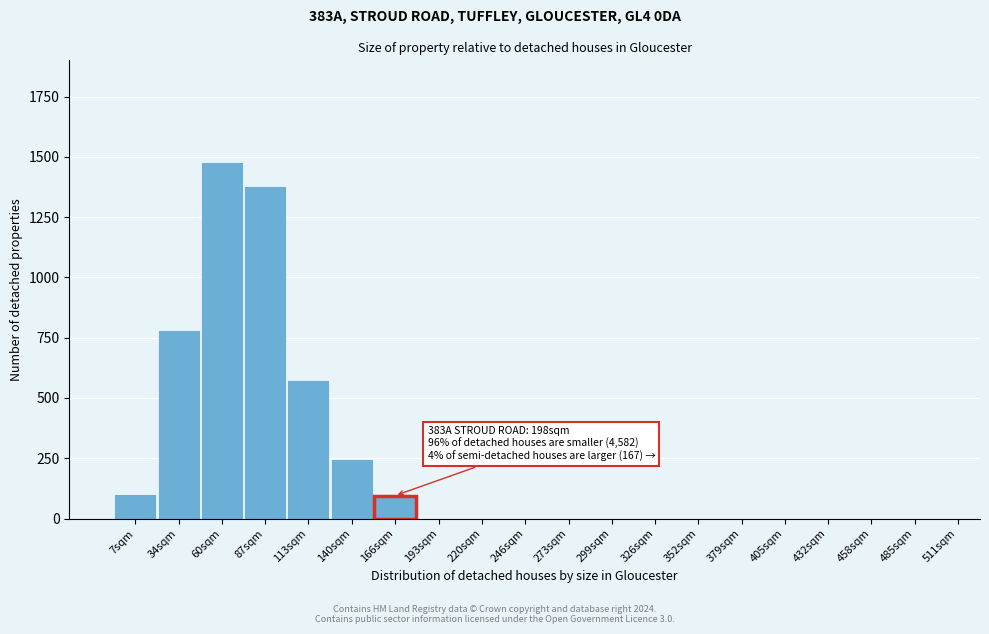

Reading left to right, list all the values displayed in this chart.

7sqm=100	34sqm=780	60sqm=1480	87sqm=1380	113sqm=575	140sqm=245	193sqm=0	220sqm=0	246sqm=0	273sqm=0	299sqm=0	326sqm=0	352sqm=0	379sqm=0	405sqm=0	432sqm=0	458sqm=0	485sqm=0	511sqm=0